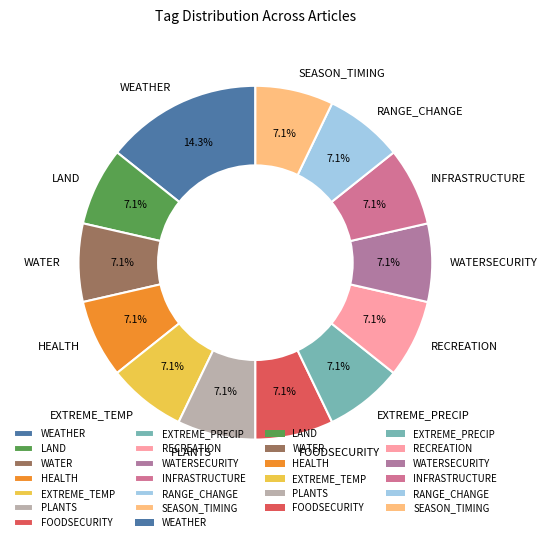

What is the largest slice in the pie chart?

WEATHER